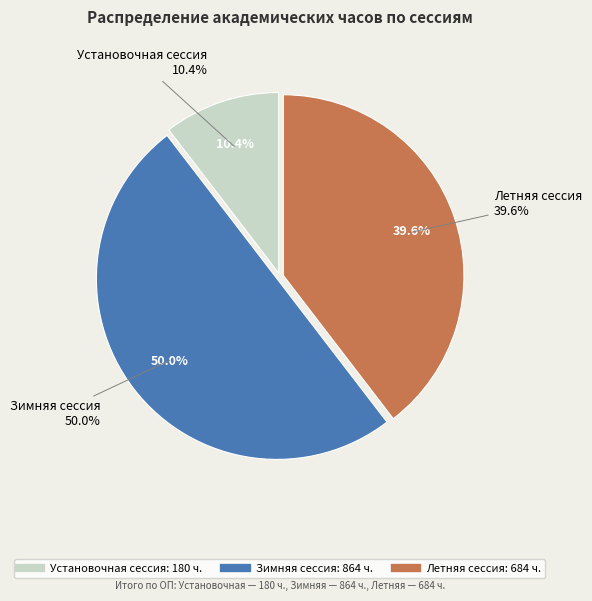

Count the number of slices in the pie.

3